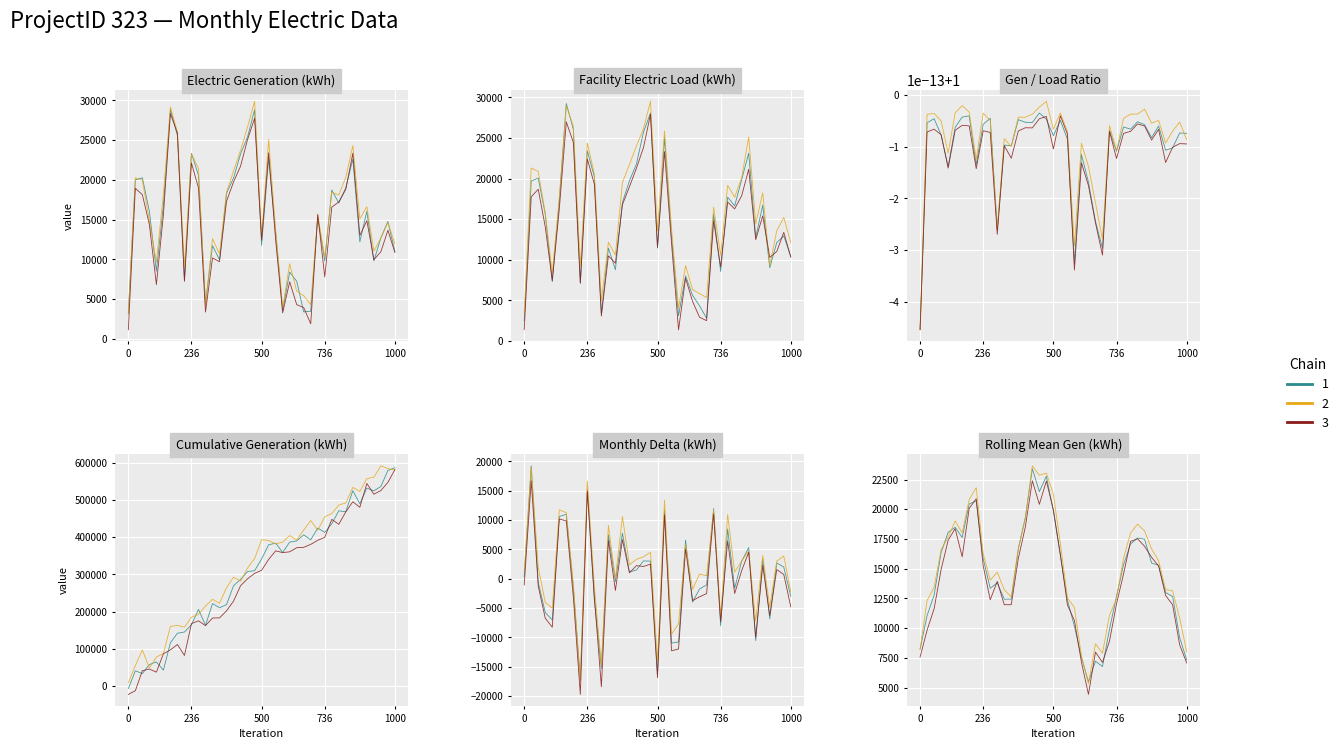

True or false: Electric Generation has a value of 34500.5 at 2017-10.

False